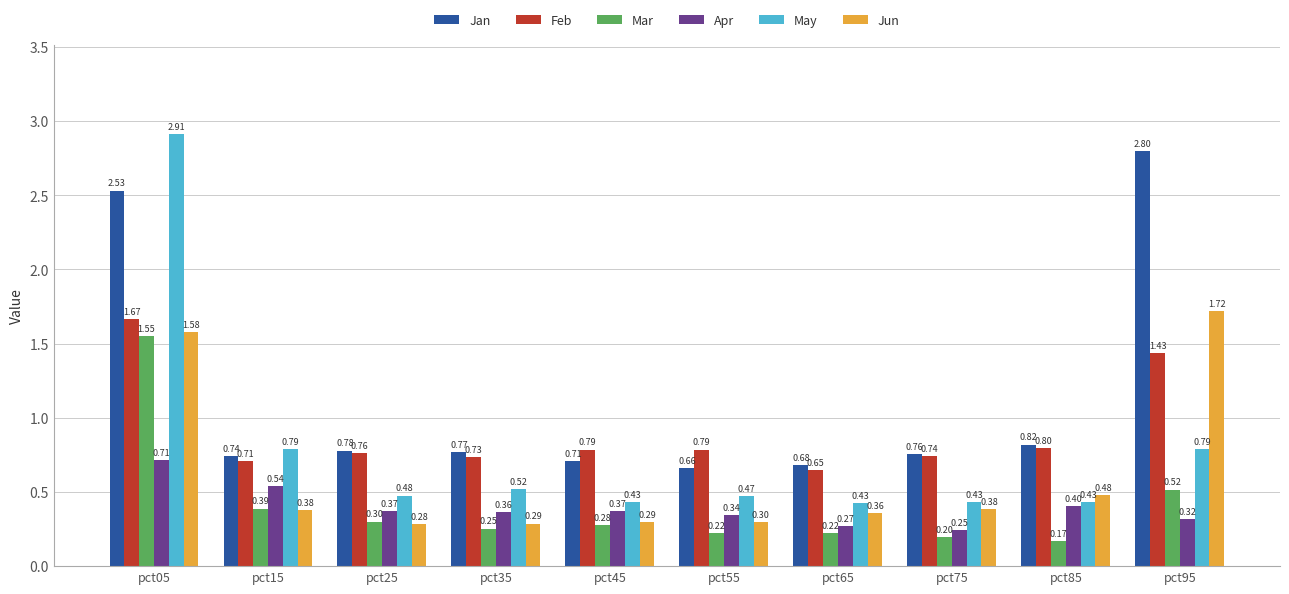

What is the average value of the Mar series?

0.4